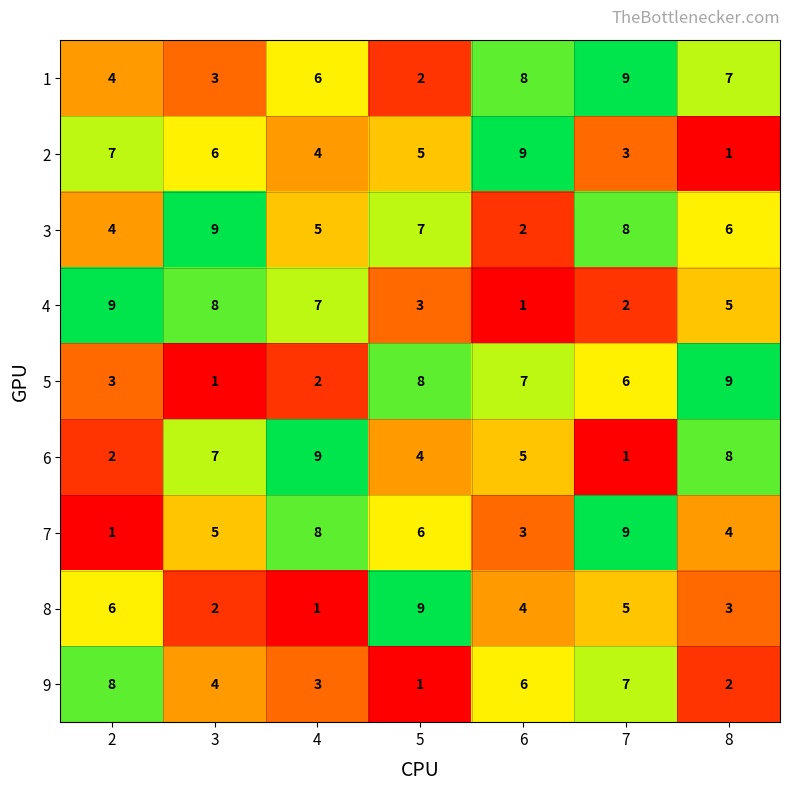

Count the number of data series in this chart.

9